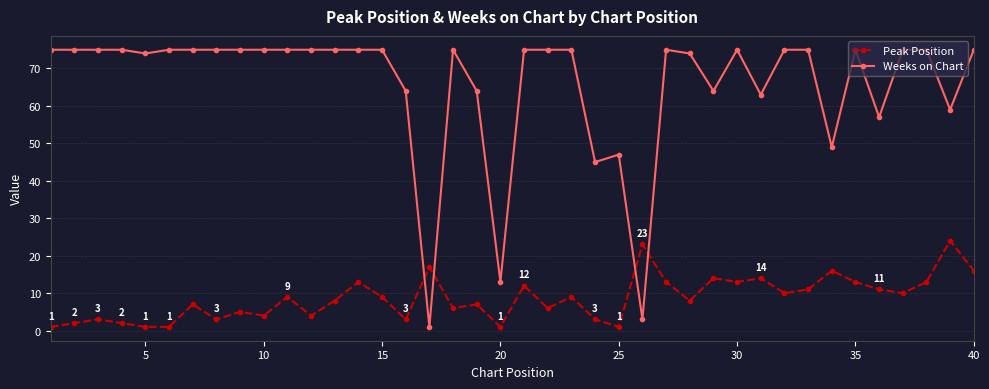

At how many categories does at least one series exceed 43?

37